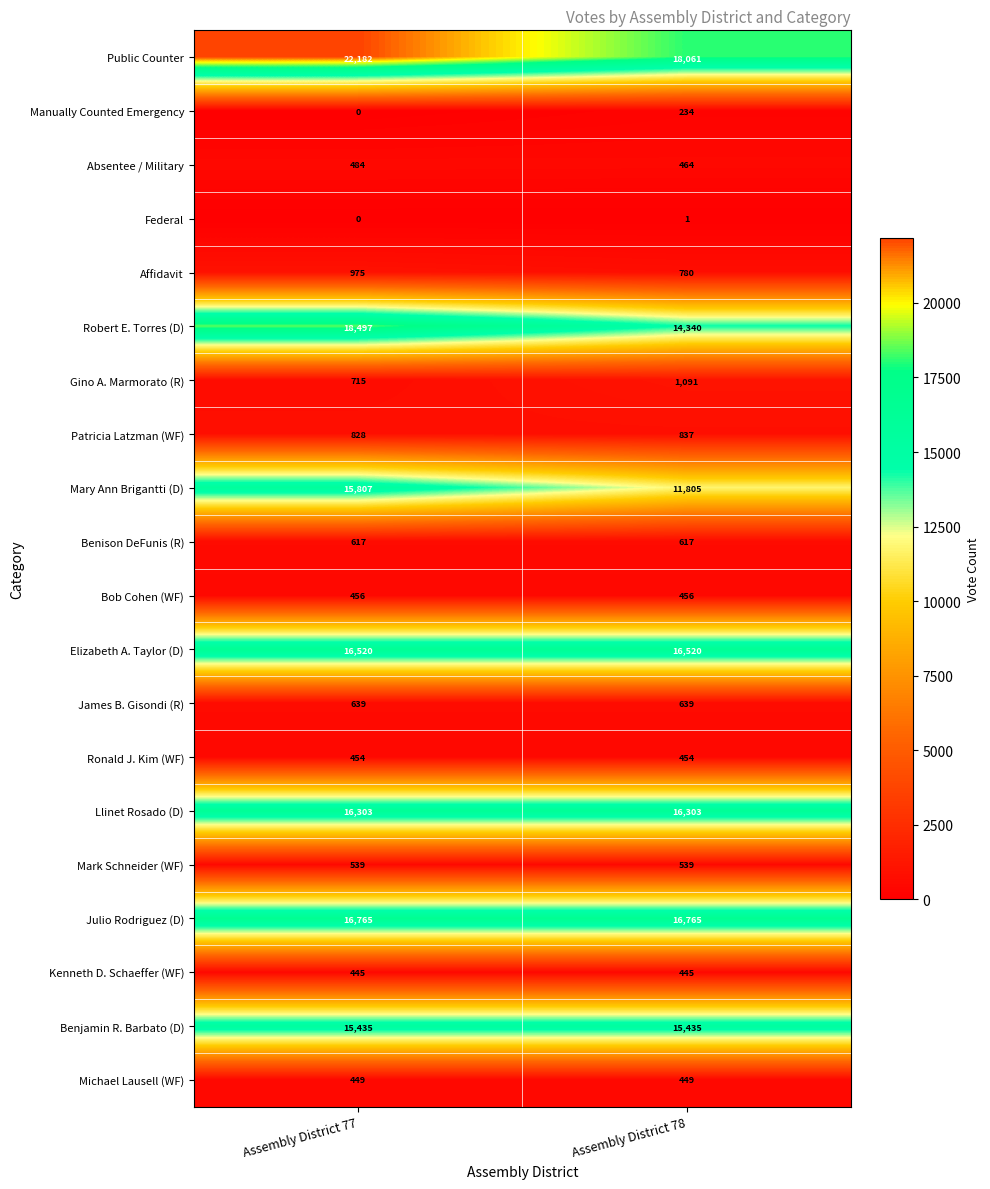

Rank the series by their maximum value, from highest to lowest.

Public Counter, Robert E. Torres (D), Julio Rodriguez (D), Elizabeth A. Taylor (D), Llinet Rosado (D), Mary Ann Brigantti (D), Benjamin R. Barbato (D), Gino A. Marmorato (R), Affidavit, Patricia Latzman (WF), James B. Gisondi (R), Benison DeFunis (R), Mark Schneider (WF), Absentee / Military, Bob Cohen (WF), Ronald J. Kim (WF), Michael Lausell (WF), Kenneth D. Schaeffer (WF), Manually Counted Emergency, Federal